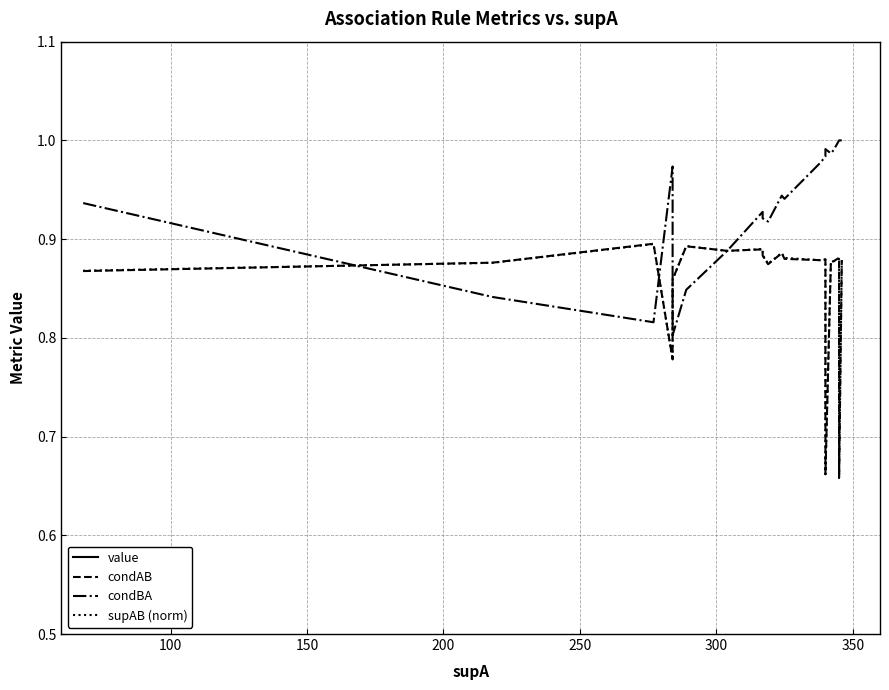

Is the value of supAB (norm) at 16 greater than the value of condBA at 9?

No